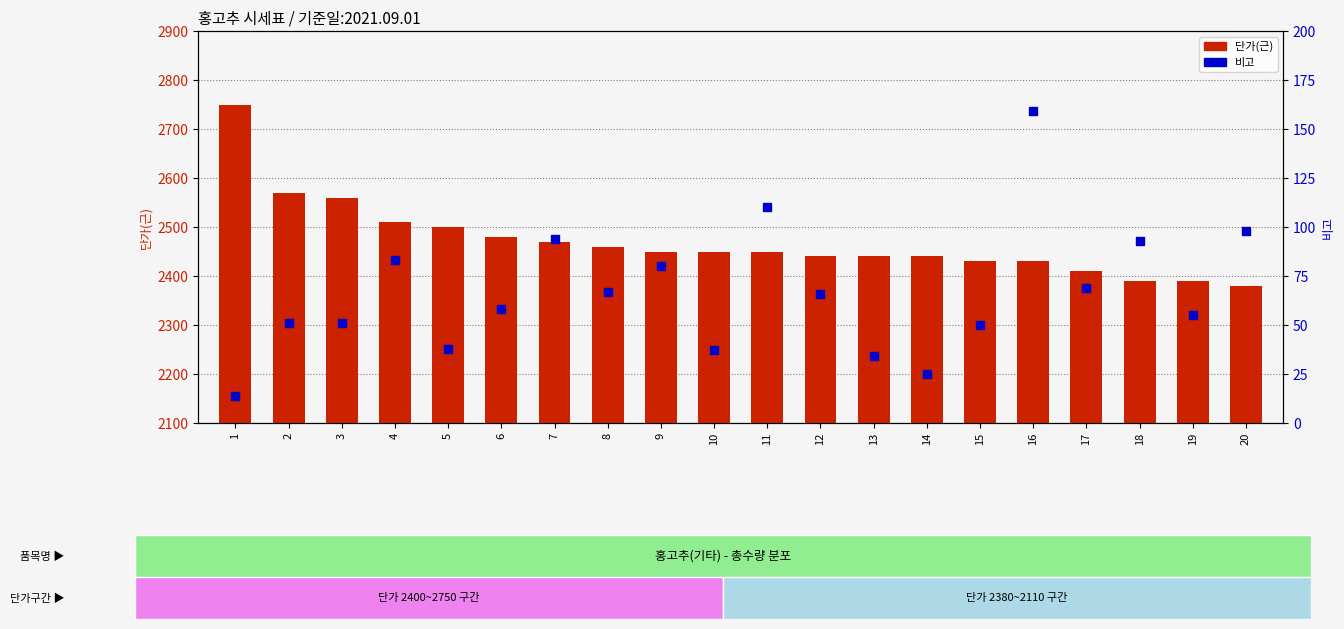

Which series contains the lowest Y value?

비고